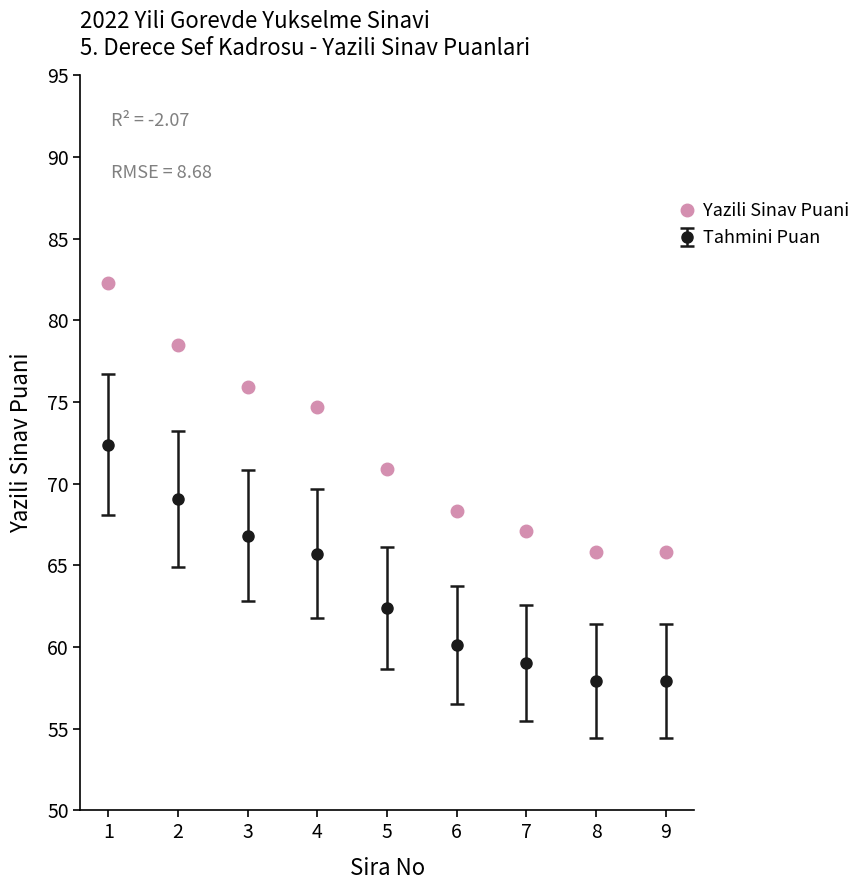

What is the value of the Tahmini Puan point at the 2nd from the left?

69.1